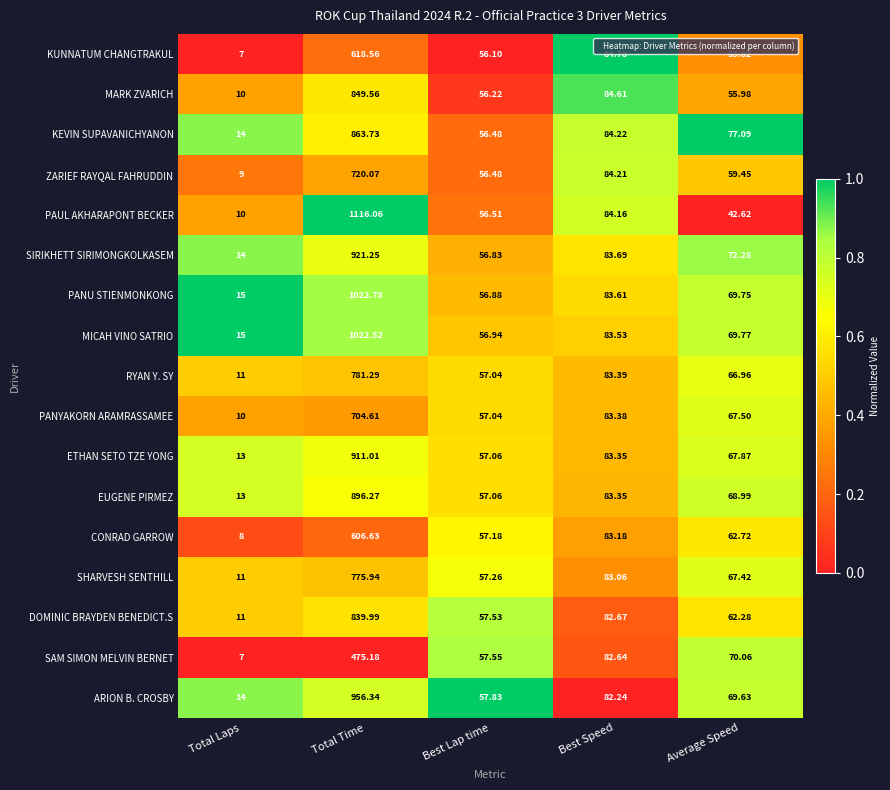

At which label does PANU STIENMONKONG reach its minimum?

Total Laps